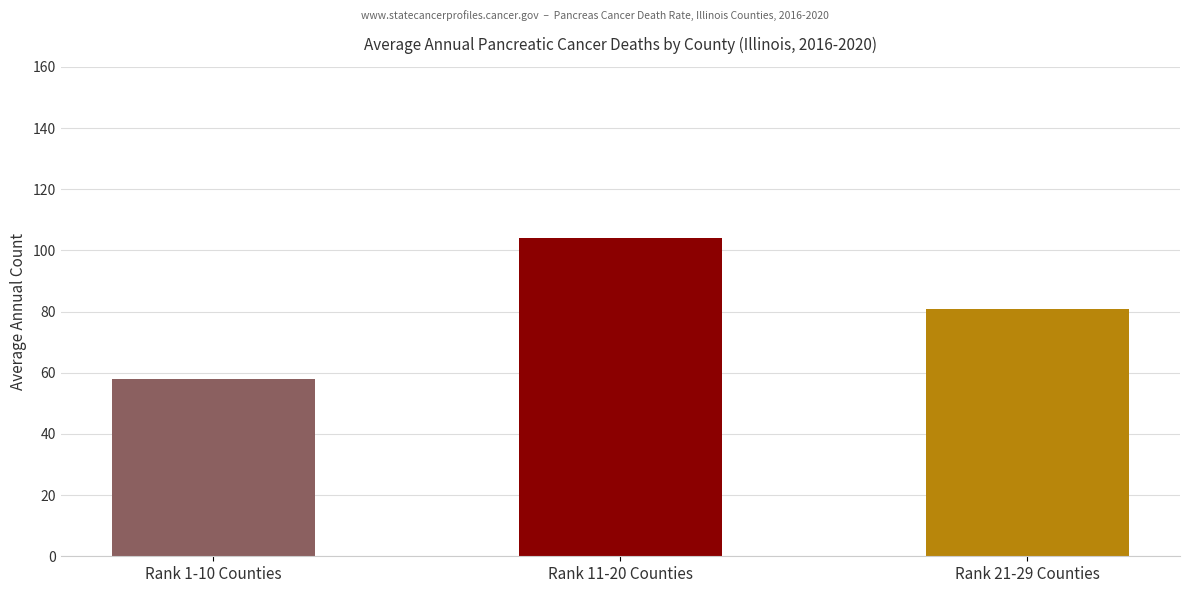

The chart shows a value of 15 at Rank 1-10 Counties. True or false?

False